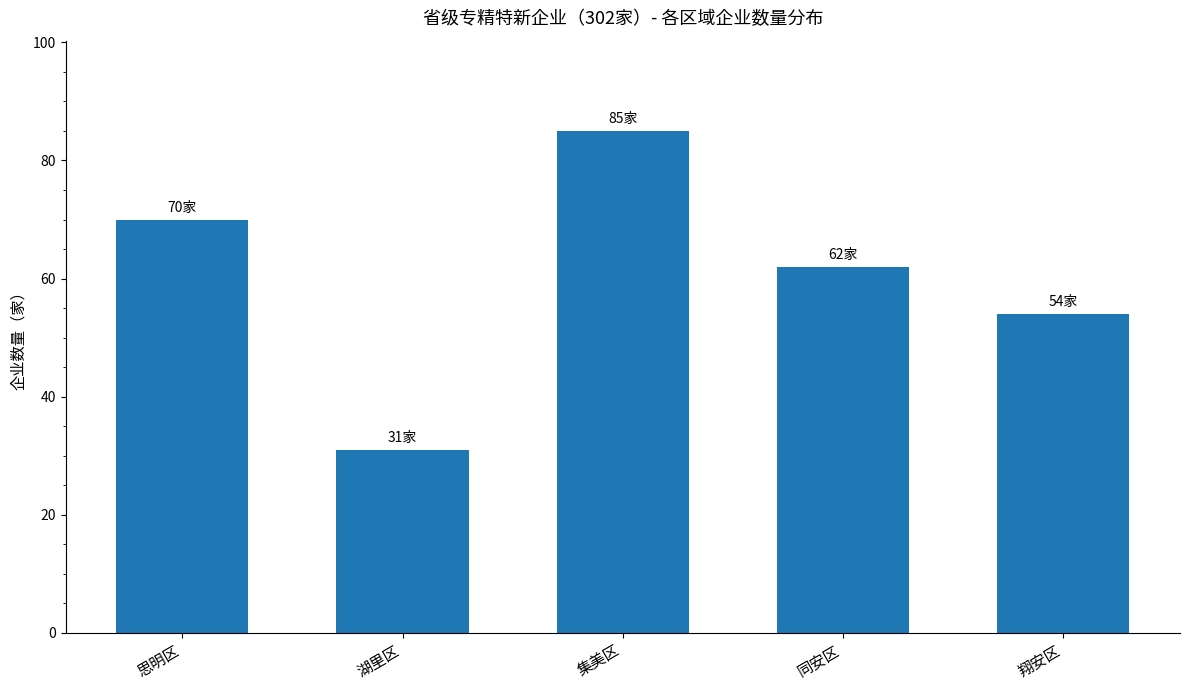

Is it true that the value at 翔安区 is 20?

False